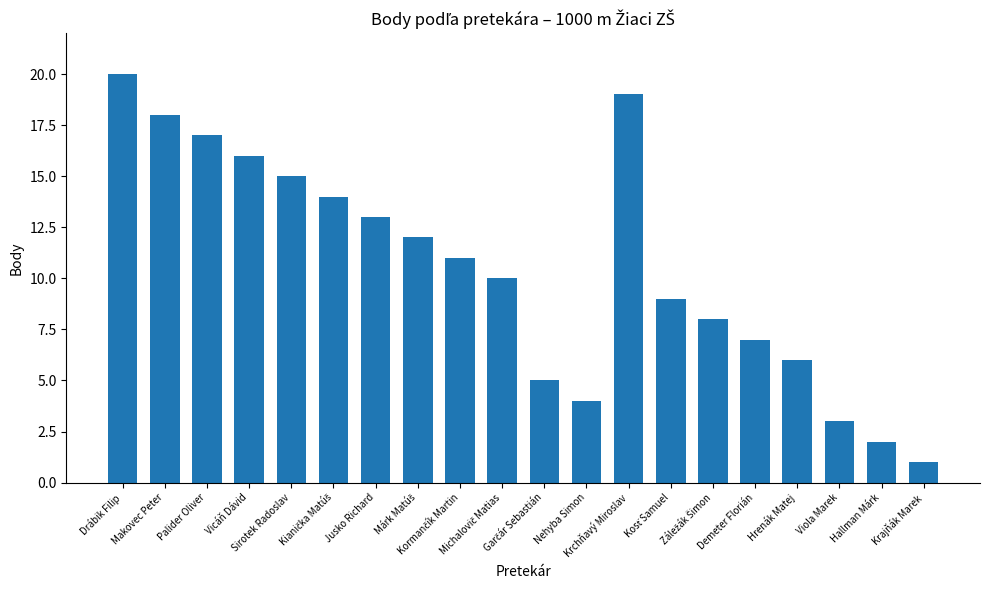

What is the greatest value displayed?

20